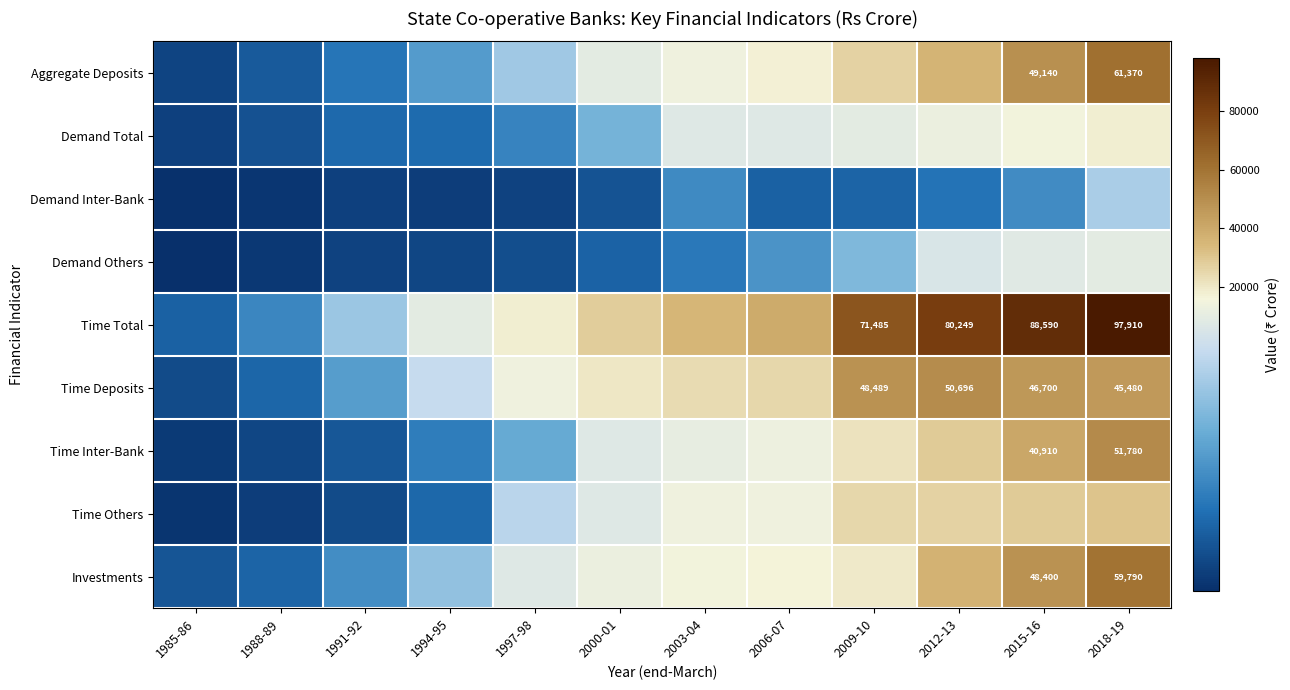

The Investments series shows 94023 at 2018-19. True or false?

False